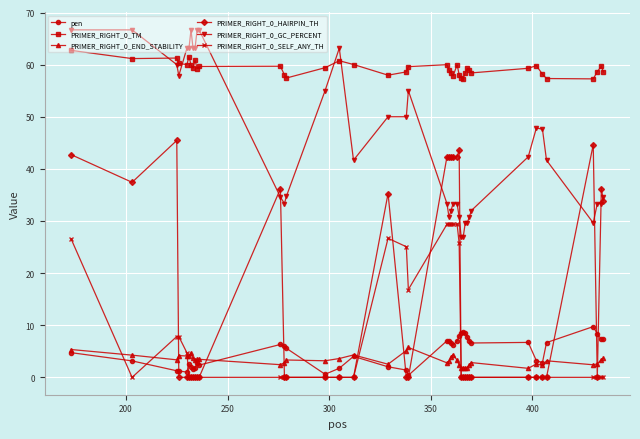

True or false: PRIMER_RIGHT_0_GC_PERCENT has more than 0 points higher than both neighbors.

True